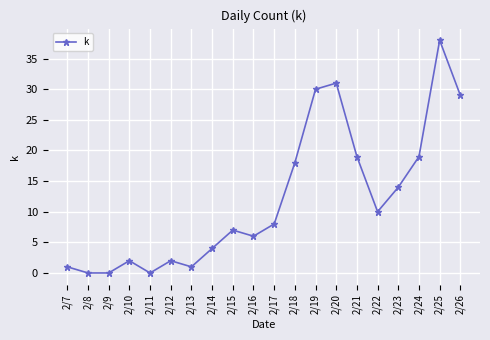

Where is the first local maximum?

2/10